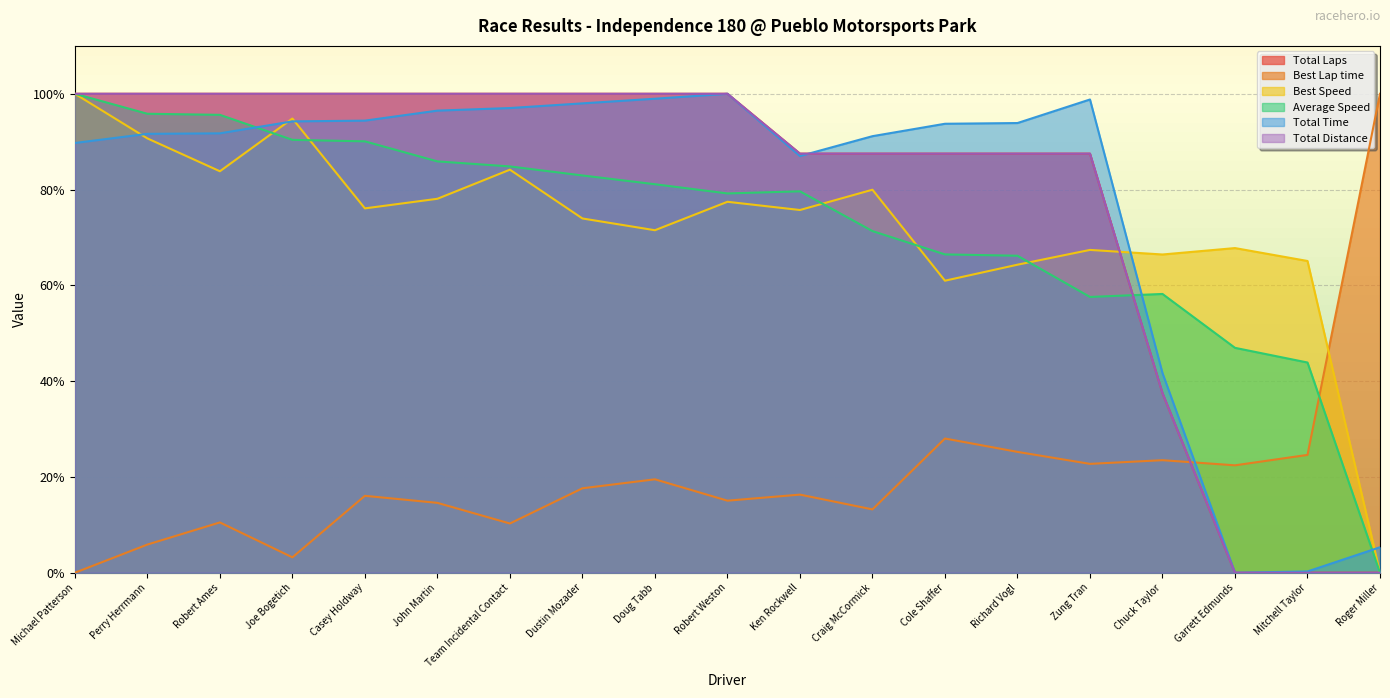

At which label does Average Speed first exceed 79?

Michael Patterson